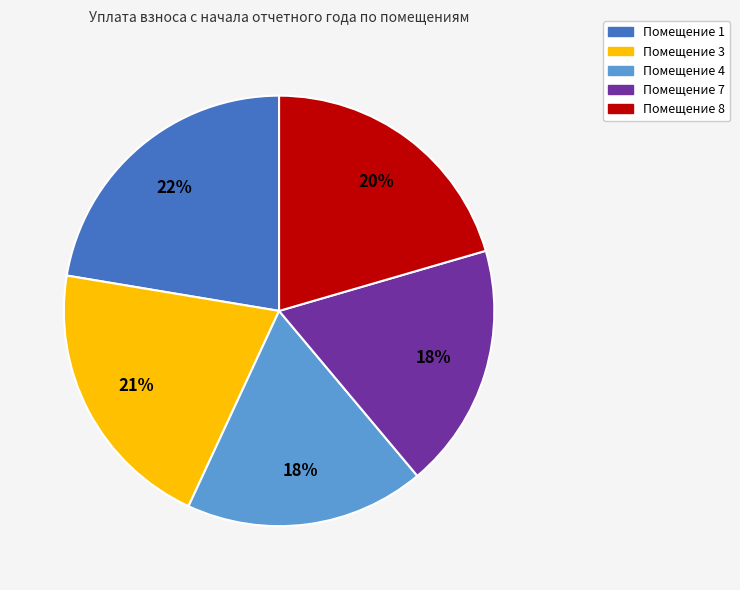

To the nearest percent, what is the difference between the largest and smallest slice percentages?

4%